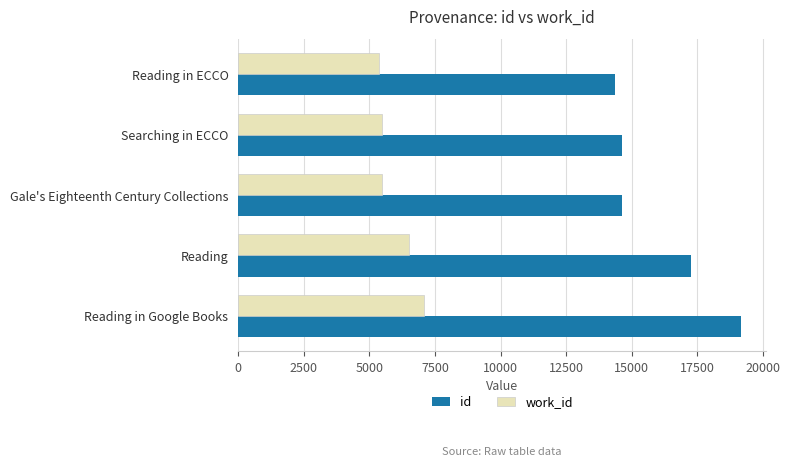

At which label is work_id closest to 6222?

Reading